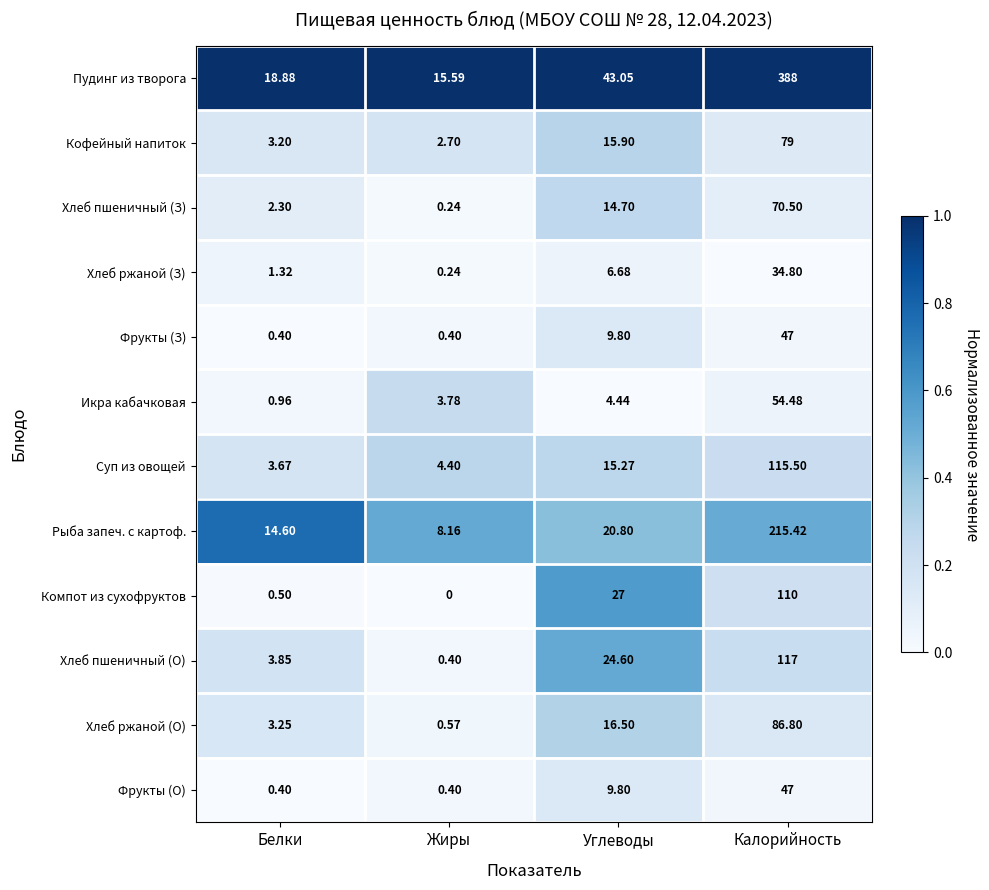

Is the value of Фрукты (З) at Углеводы greater than the value of Пудинг из творога at Калорийность?

No